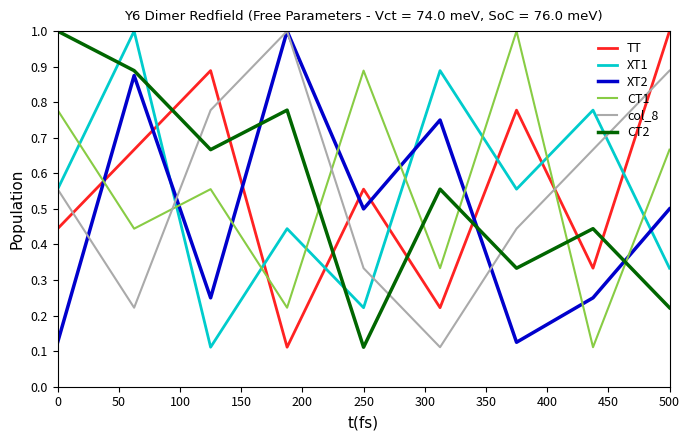

What is the maximum value shown in the chart?

1.0